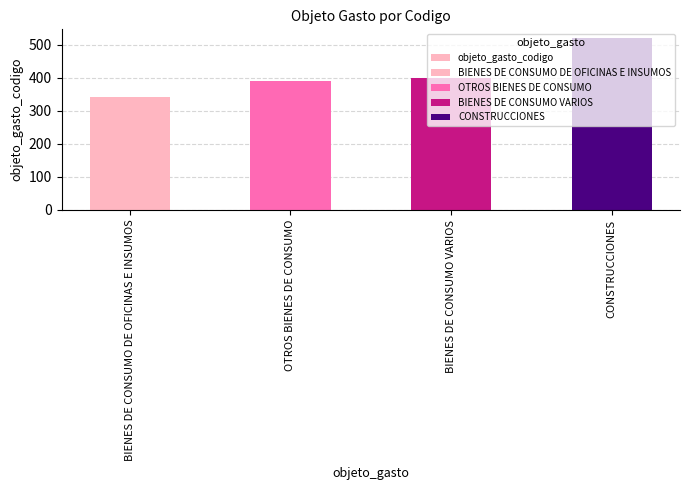

What is the change in value from BIENES DE CONSUMO DE OFICINAS E INSUMOS to CONSTRUCCIONES?

+180